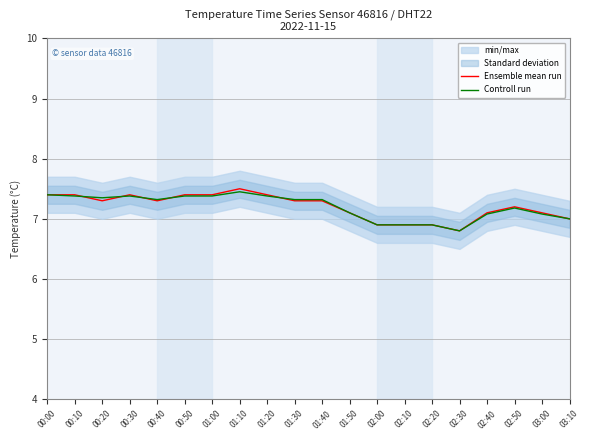

How many categories are shown in the chart?

20